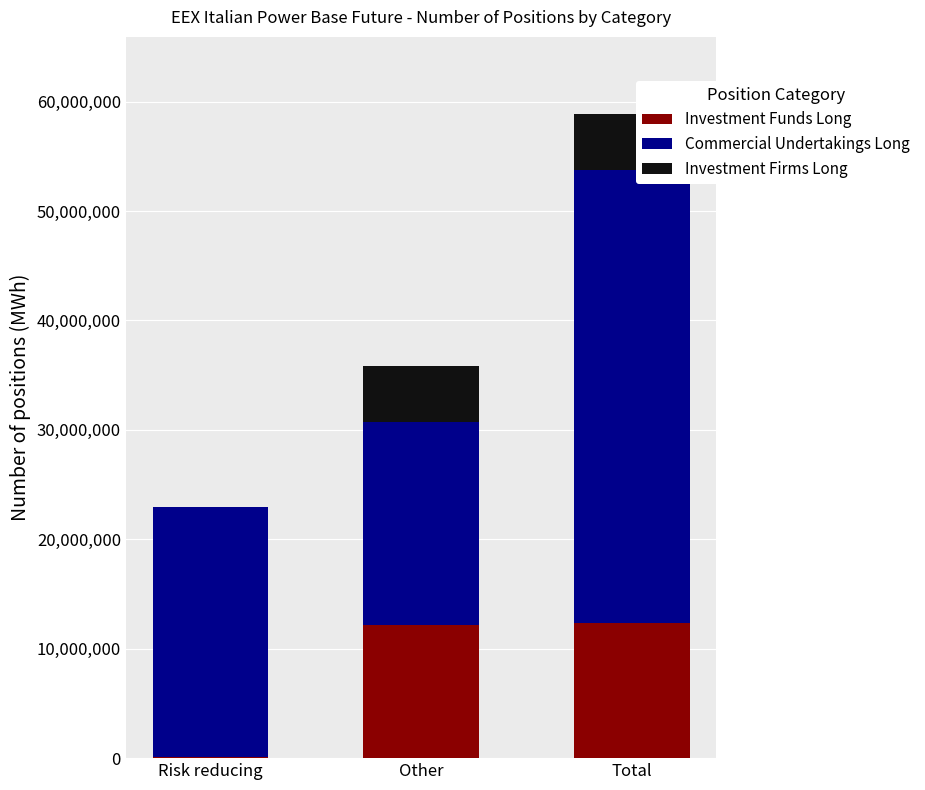

What is the highest value of the Investment Funds Long series?

12312080